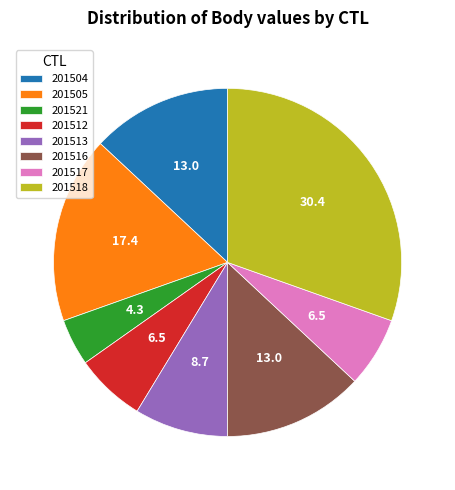

Does 201518 account for over 50% of the chart?

No